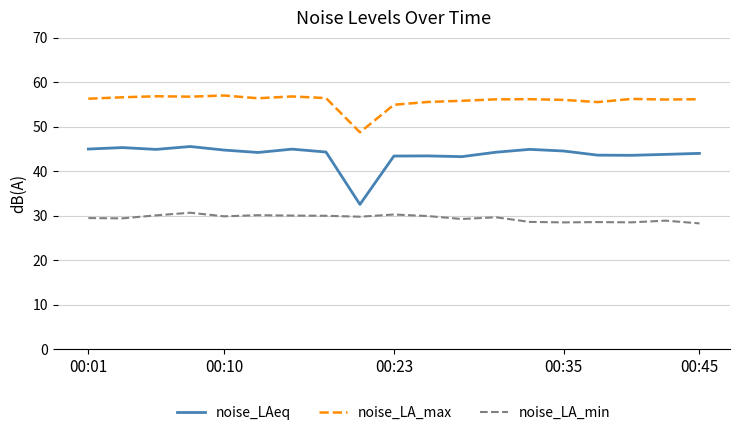

Which series has the largest range (max minus min)?

noise_LAeq